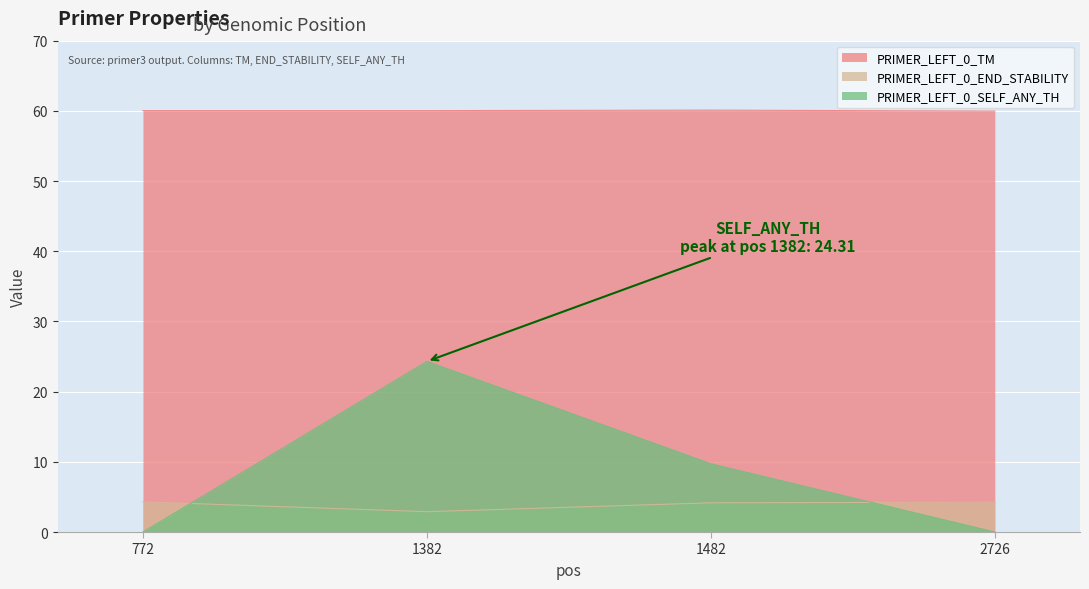

How many values in the PRIMER_LEFT_0_END_STABILITY series are below 4?

1